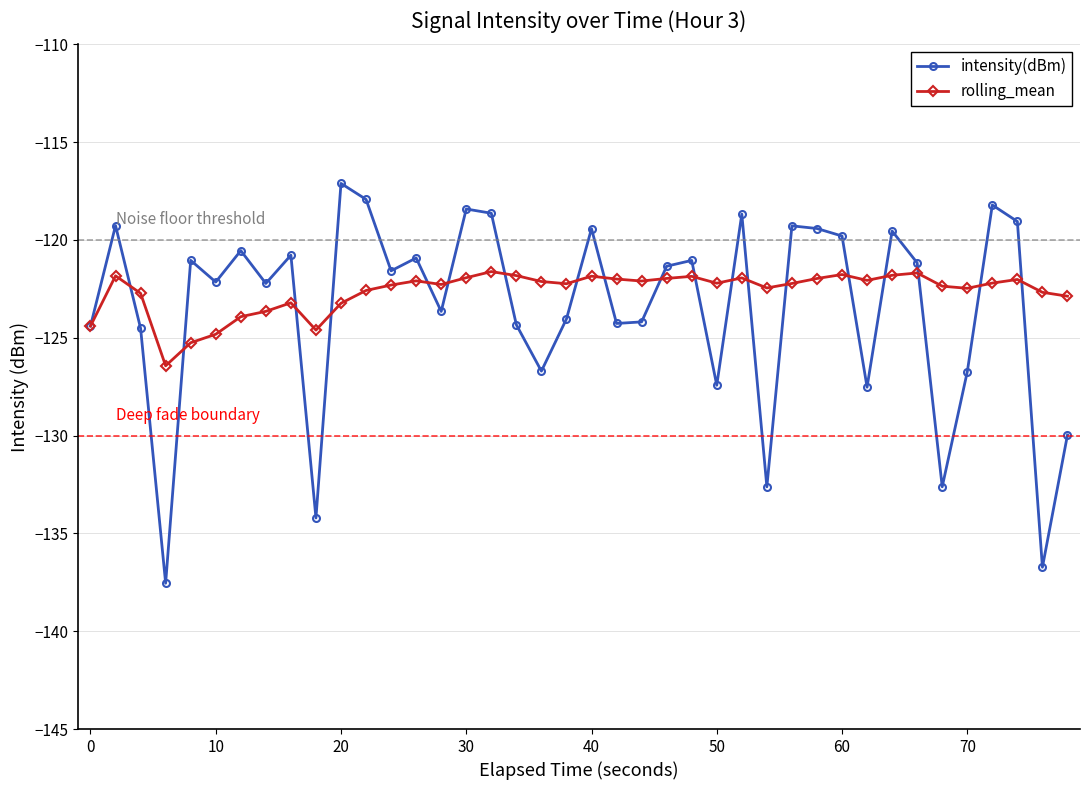

Which series has the widest spread of values?

intensity(dBm)